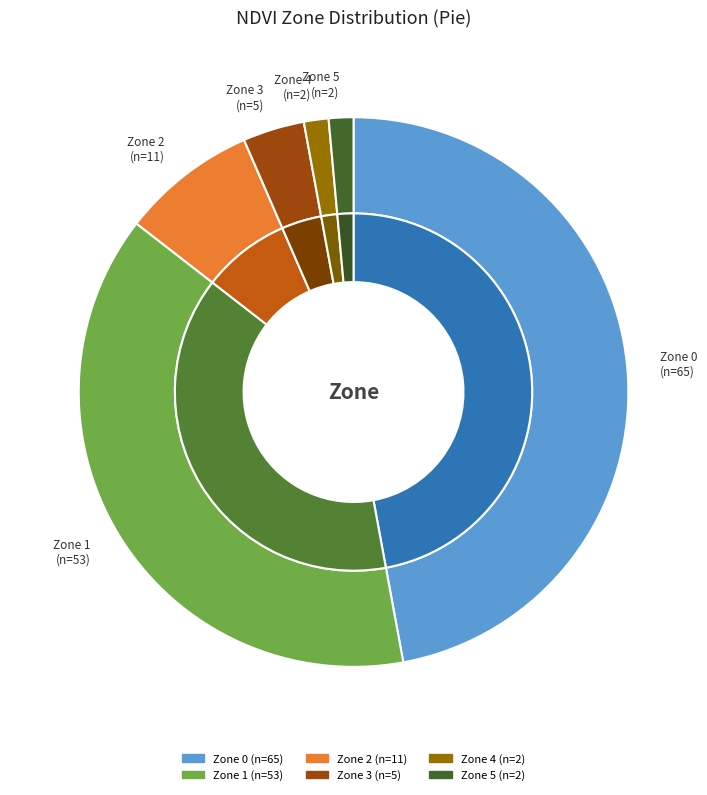

Count the number of slices in the pie.

6